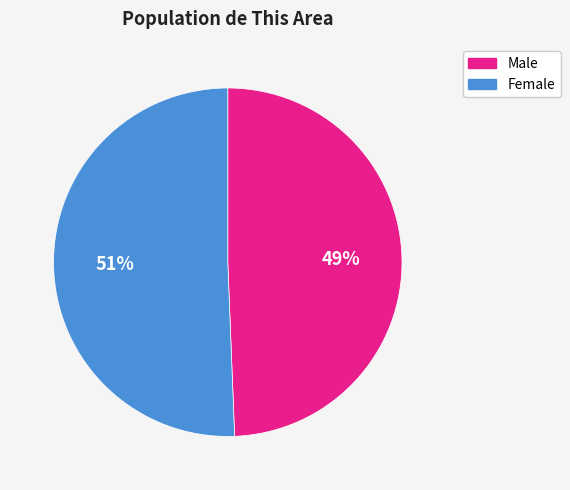

Is the sum of Female and Male greater than half?

Yes